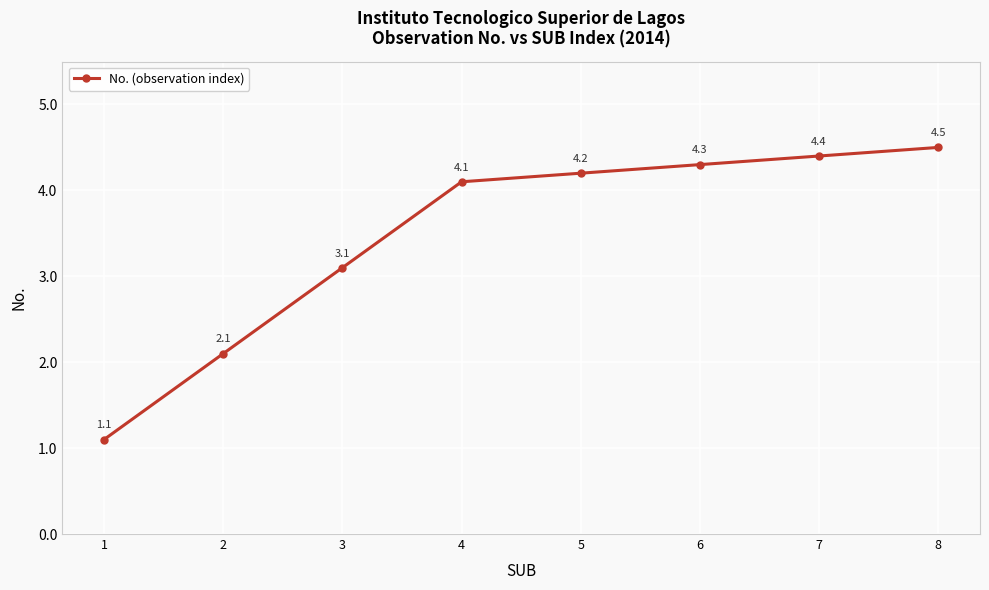

List the labels in order of value, smallest first.

1, 2, 3, 4, 5, 6, 7, 8